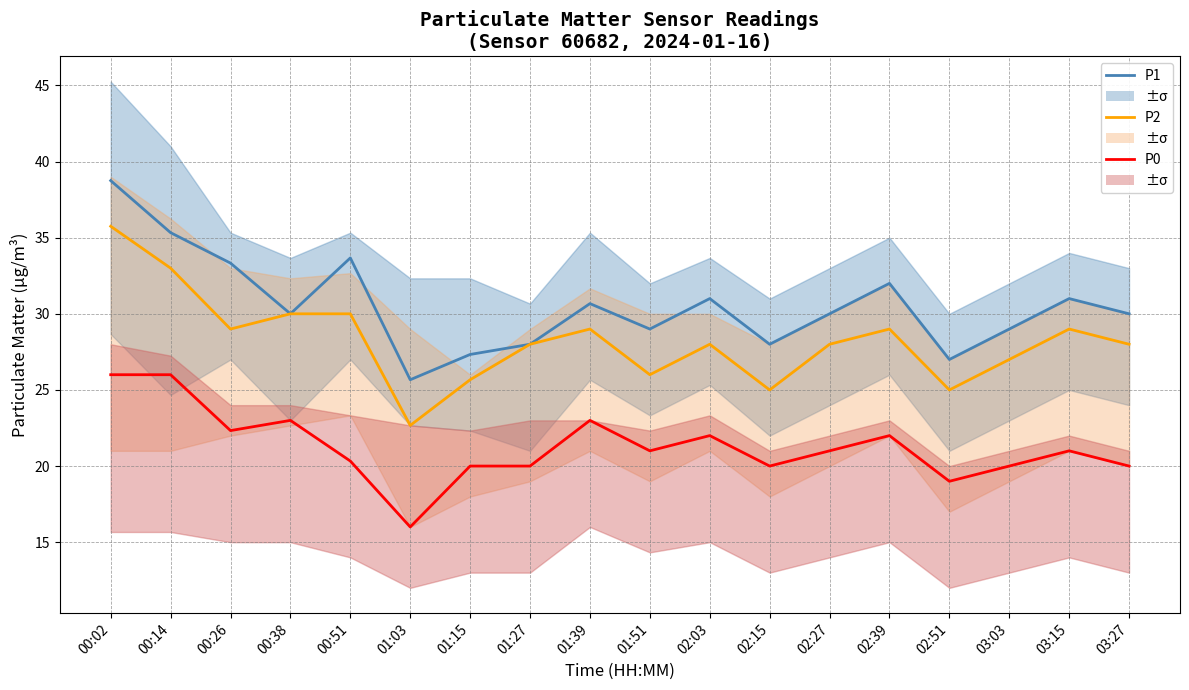

Which series changed the most between 02:15 and 03:03?

P2